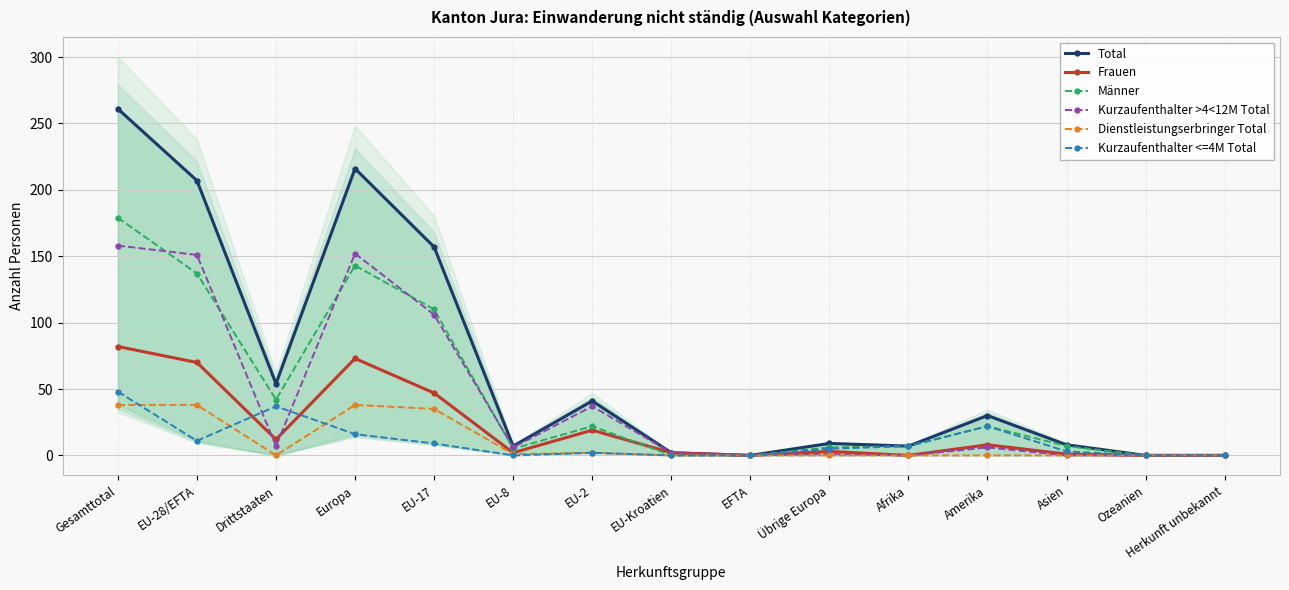

How many positive values does the Dienstleistungserbringer Total series have?

6